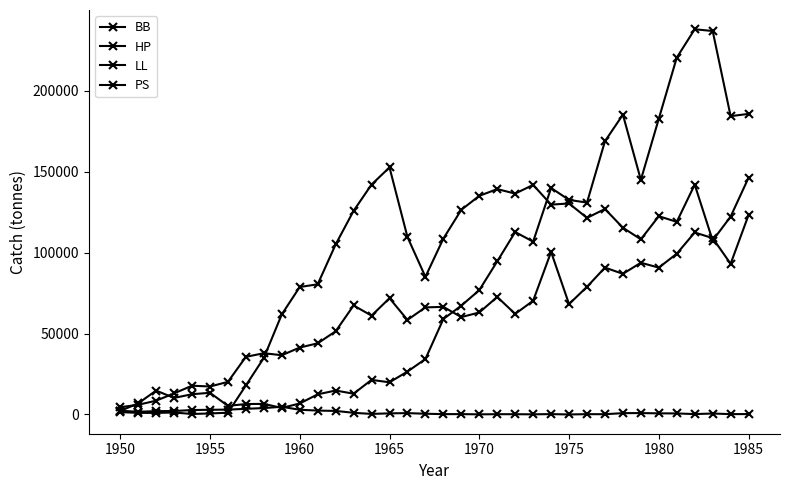

Does the chart have visible grid lines?

No